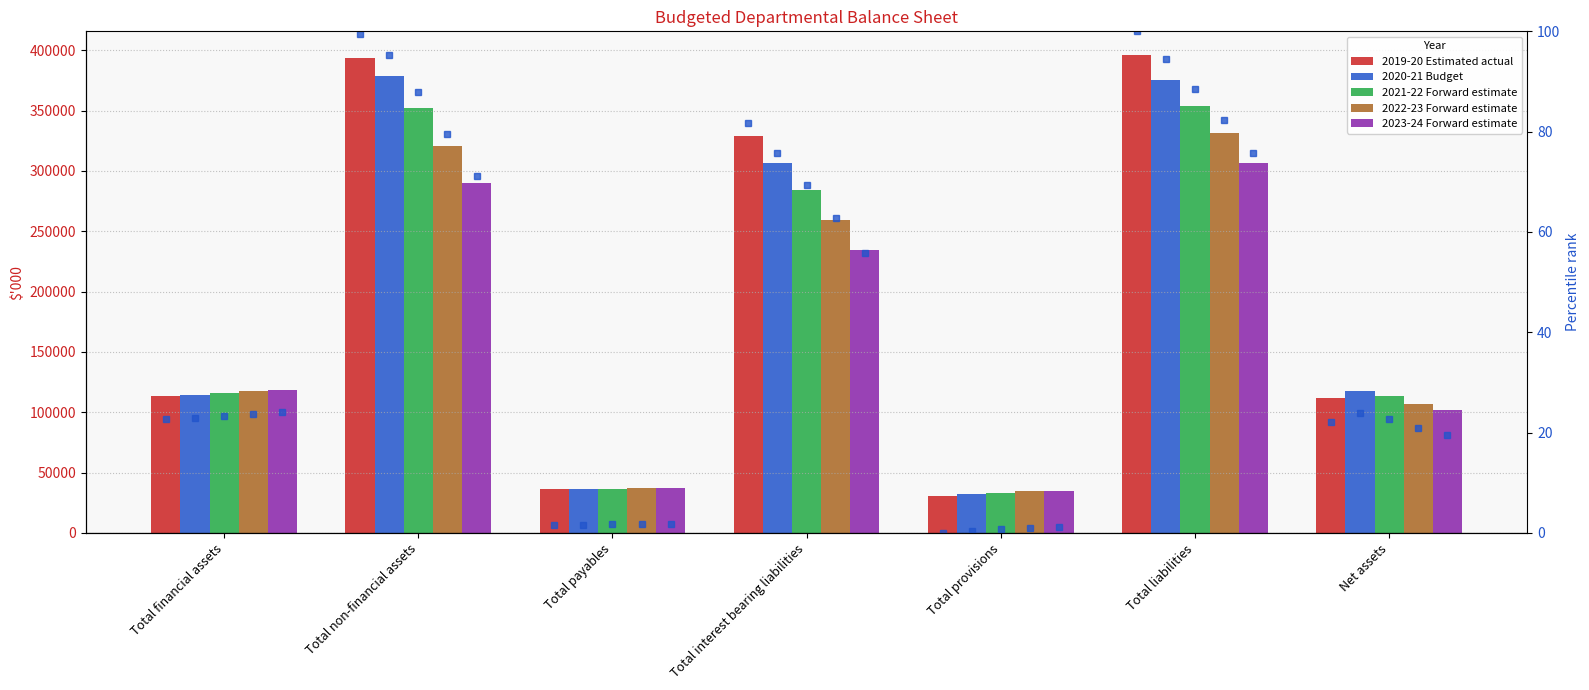

What is the label of the 2nd bar from the right?

Total liabilities